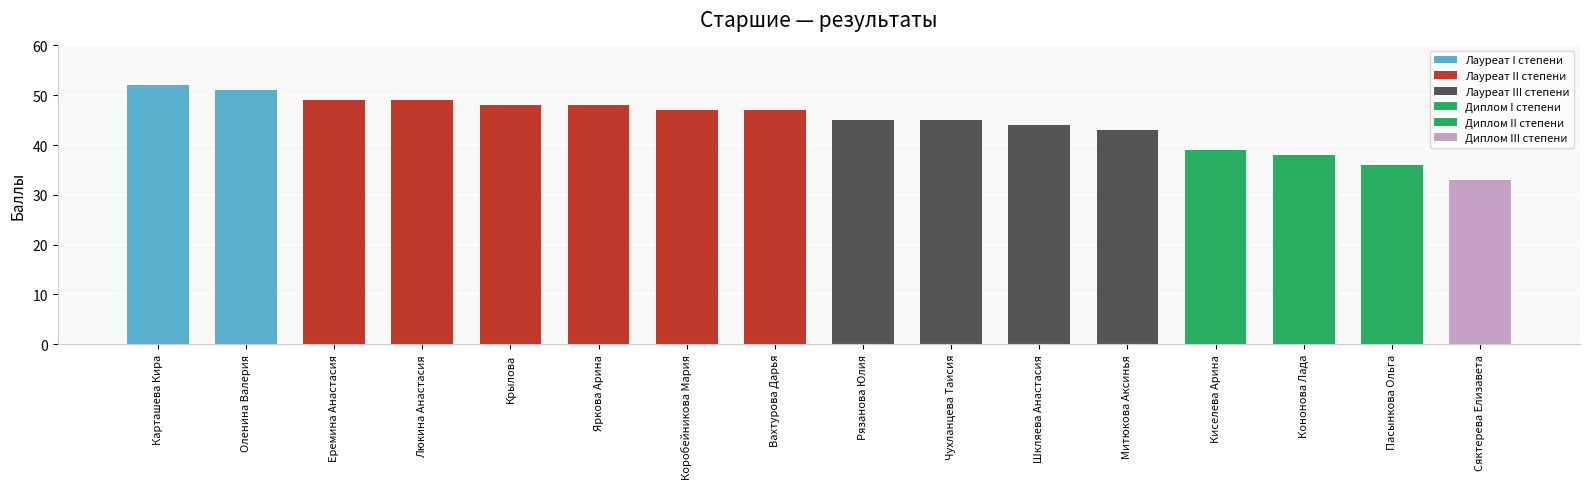

List the labels in order of value, largest first.

Карташева Кира, Оленина Валерия, Еремина Анастасия, Люкина Анастасия, Крылова, Яркова Арина, Коробейникова Мария, Вахтурова Дарья, Рязанова Юлия, Чухланцева Таисия, Шкляева Анастасия, Митюкова Аксинья, Киселева Арина, Кононова Лада, Пасынкова Ольга, Сяктерева Елизавета